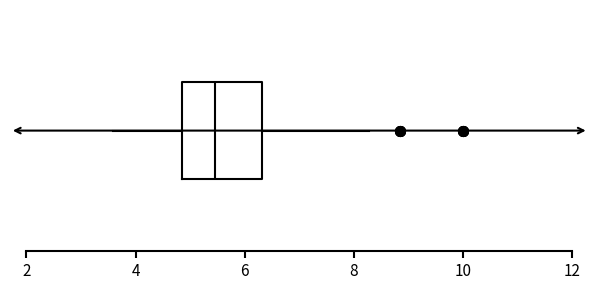

Transcribe this box plot: give where the median line is, the range the box spans, and where the two whiskers end, as read against the x-axis. The values are not printed on the chart, so give them approximately, as read against the axis.

median 5.4, box 4.8 to 6.4, whiskers 3.6 to 8.2